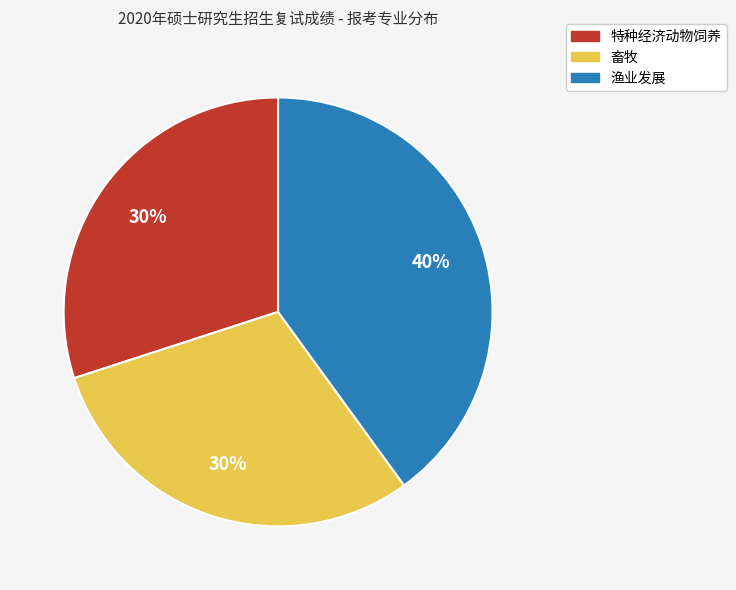

What is the ratio of the value at 畜牧 to the value at 特种经济动物饲养?

1.0